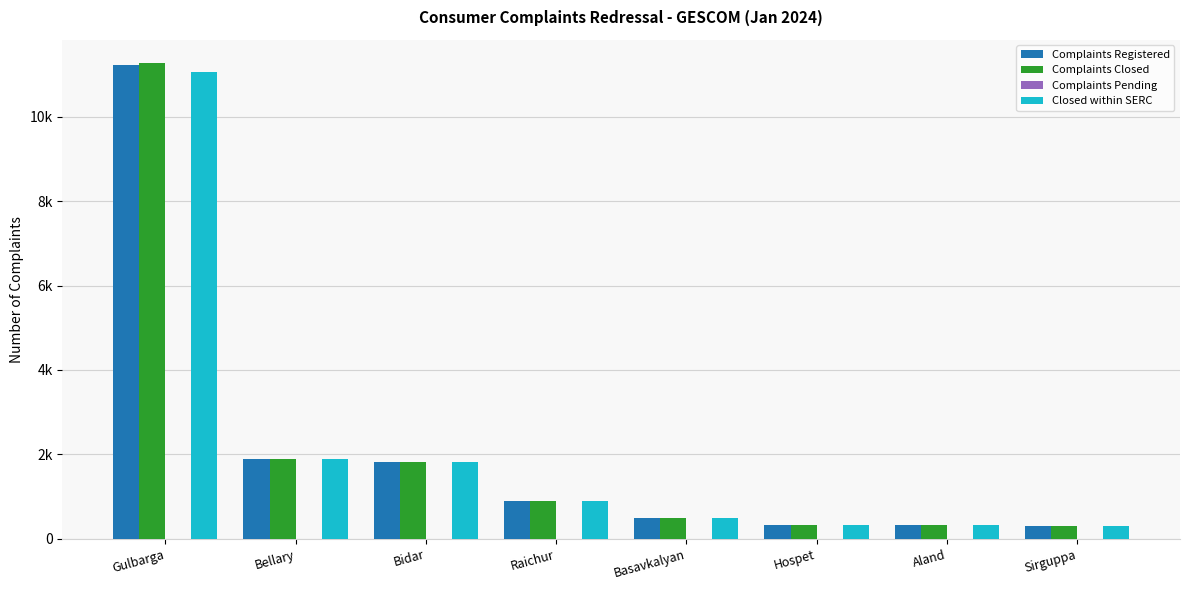

Which has a higher value, Aland or Sirguppa?

Aland